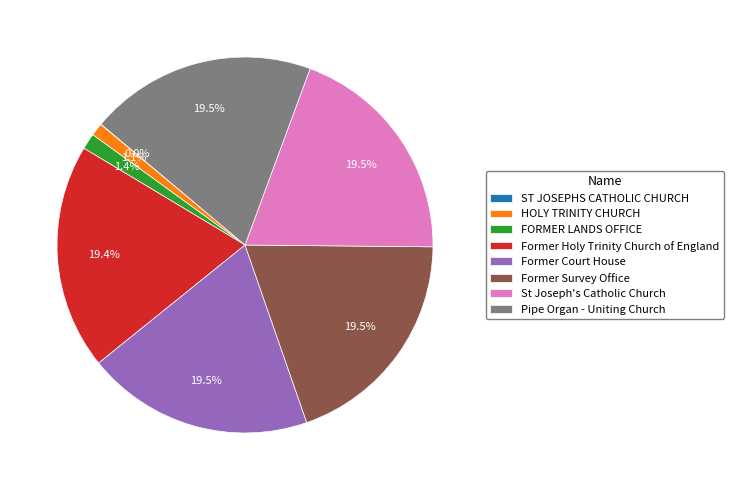

How much of the chart is everything except FORMER LANDS OFFICE?

98.6%